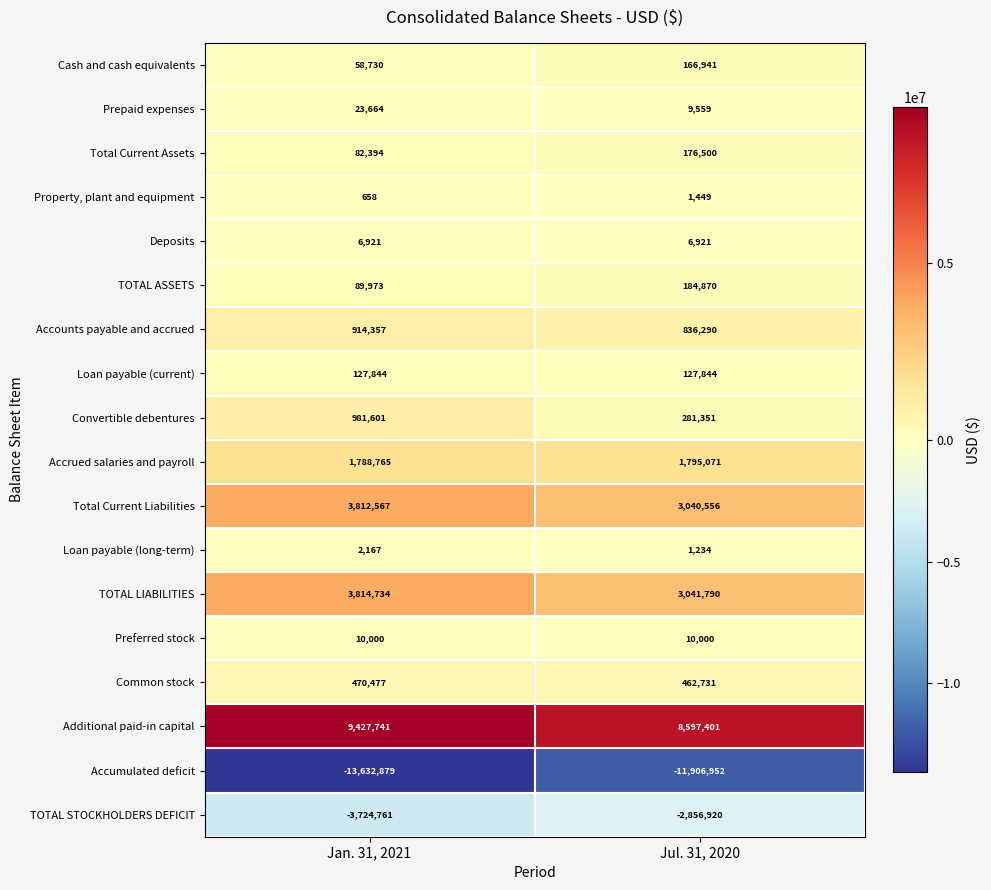

List the labels in order of Accounts payable and accrued value, smallest first.

Jul. 31, 2020, Jan. 31, 2021